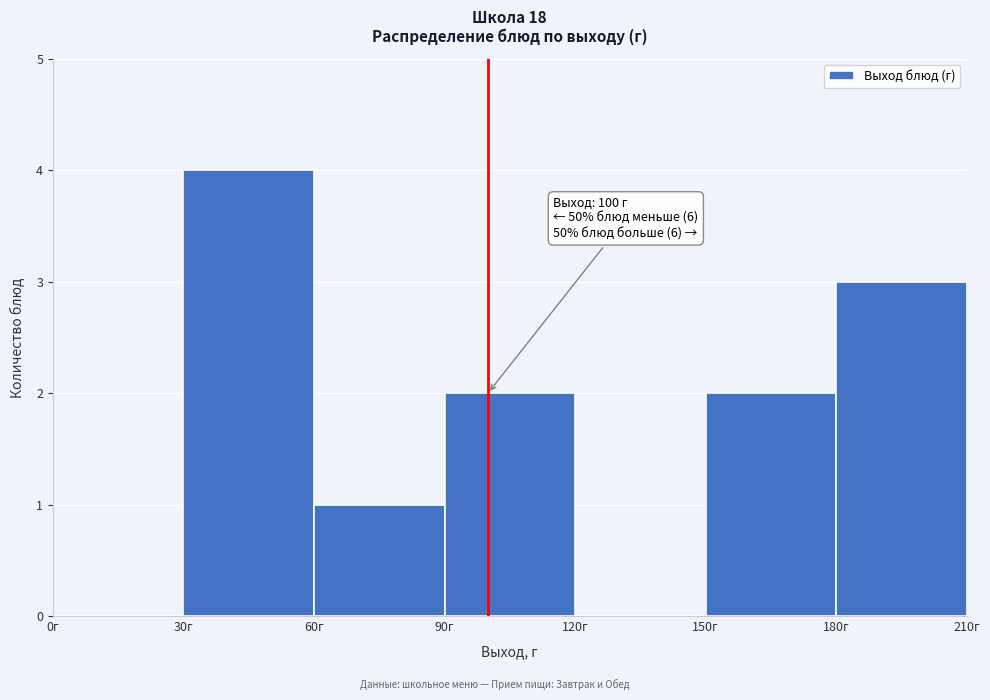

Which range on the x-axis has the tallest bar?

30 to 60